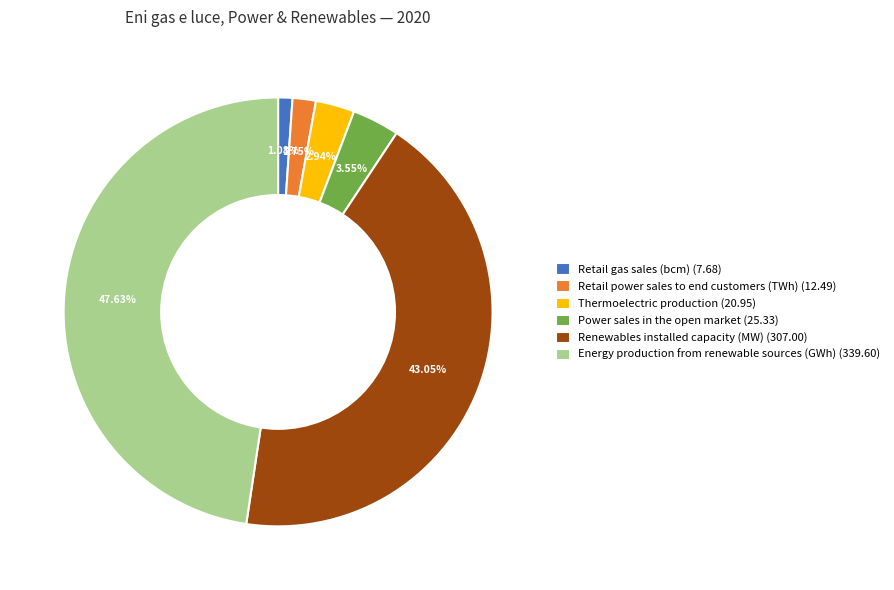

Between Retail gas sales (bcm) (7.68) and Renewables installed capacity (MW) (307.00), which is larger?

Renewables installed capacity (MW) (307.00)